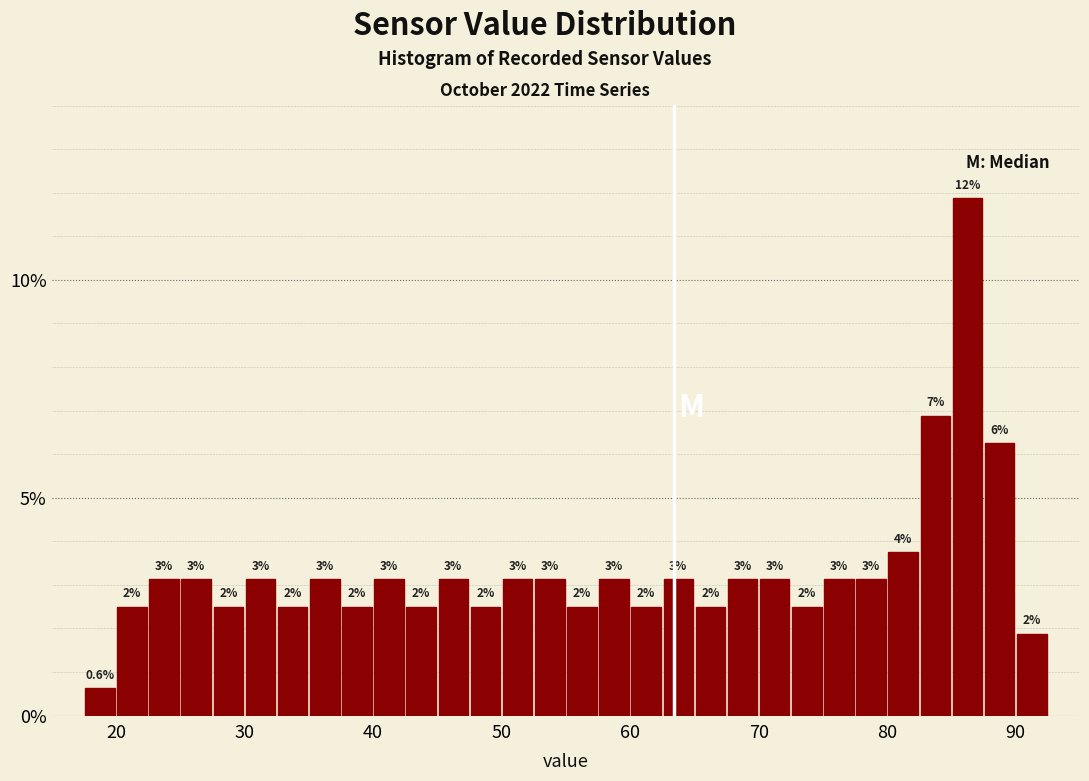

Around what value on the x-axis is the tallest bar? Give the approximate position of its centre, as read against the axis.

86